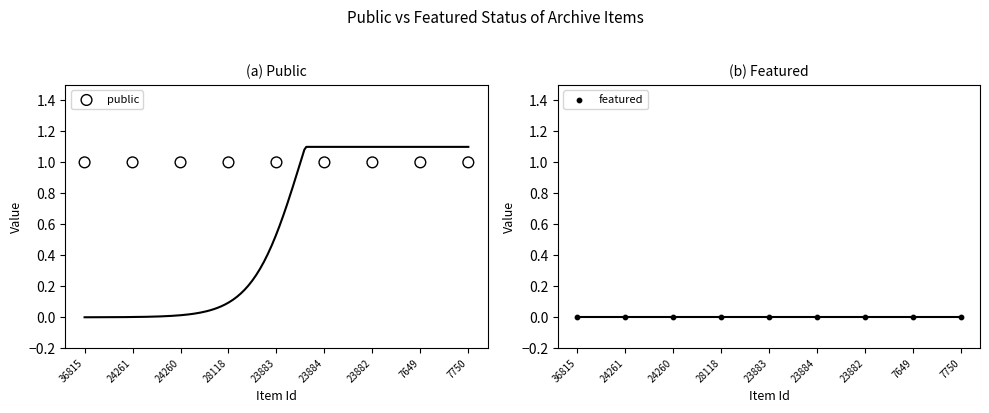

What is the total value across all series at 7750?

1